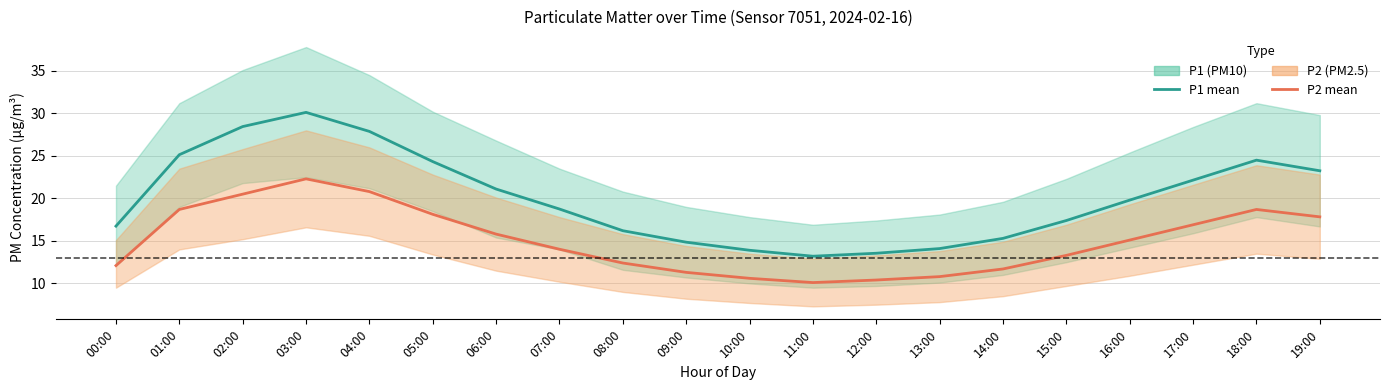

Is this an area chart (filled region under the line)?

No